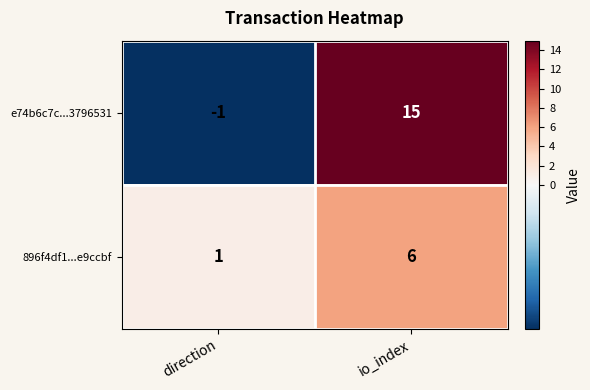

The e74b6c7c...3796531 series shows -1 at direction. True or false?

True